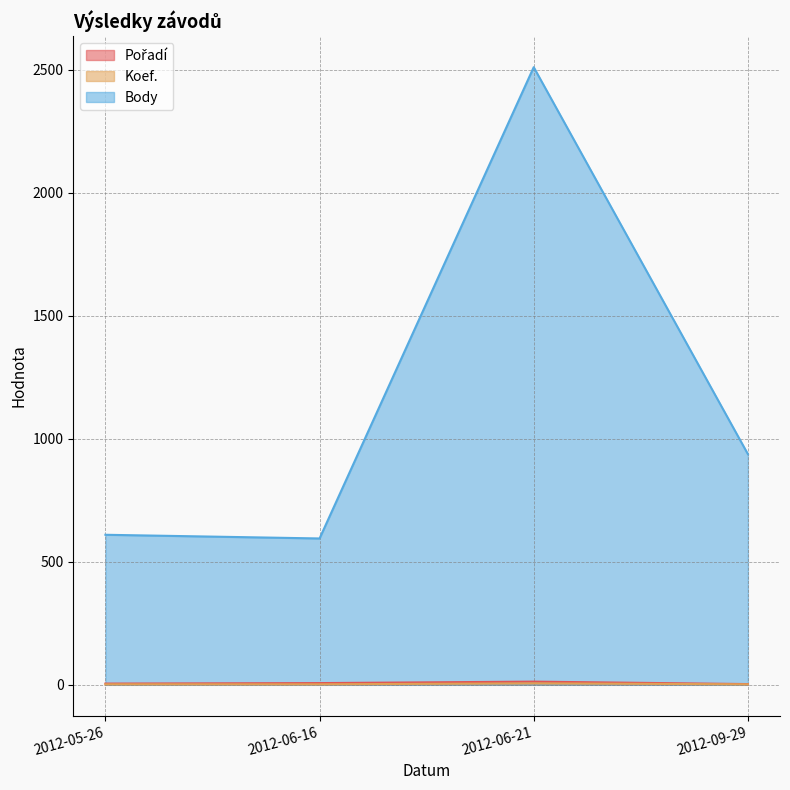

What is the spread (max minus min) of values at 2012-06-16?

593